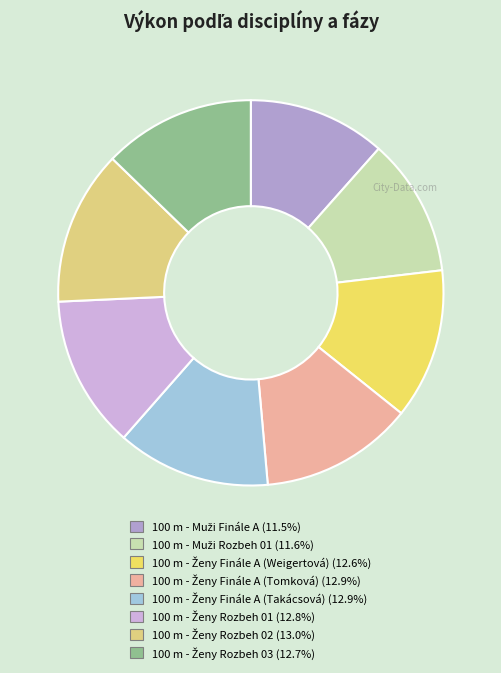

How many segments does this pie chart have?

8